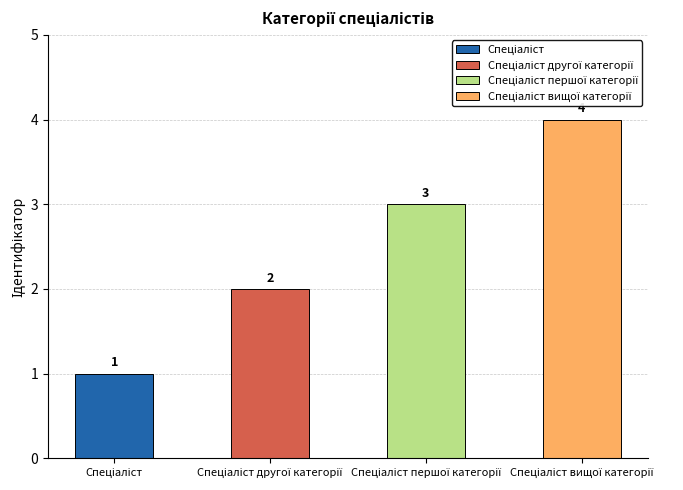

What is the average value?

2